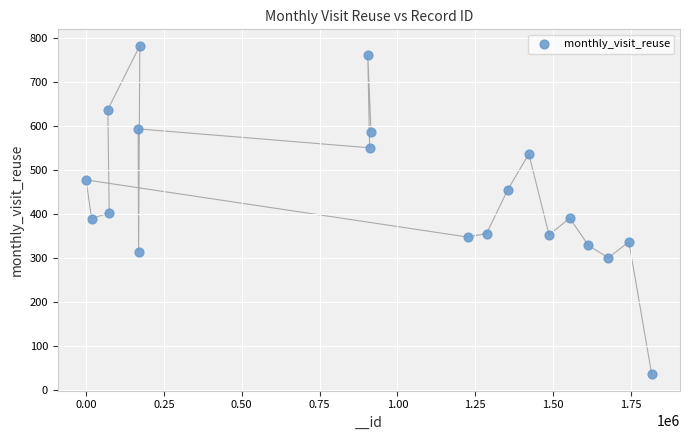

What is the range of X values (max minus min)?

1815981